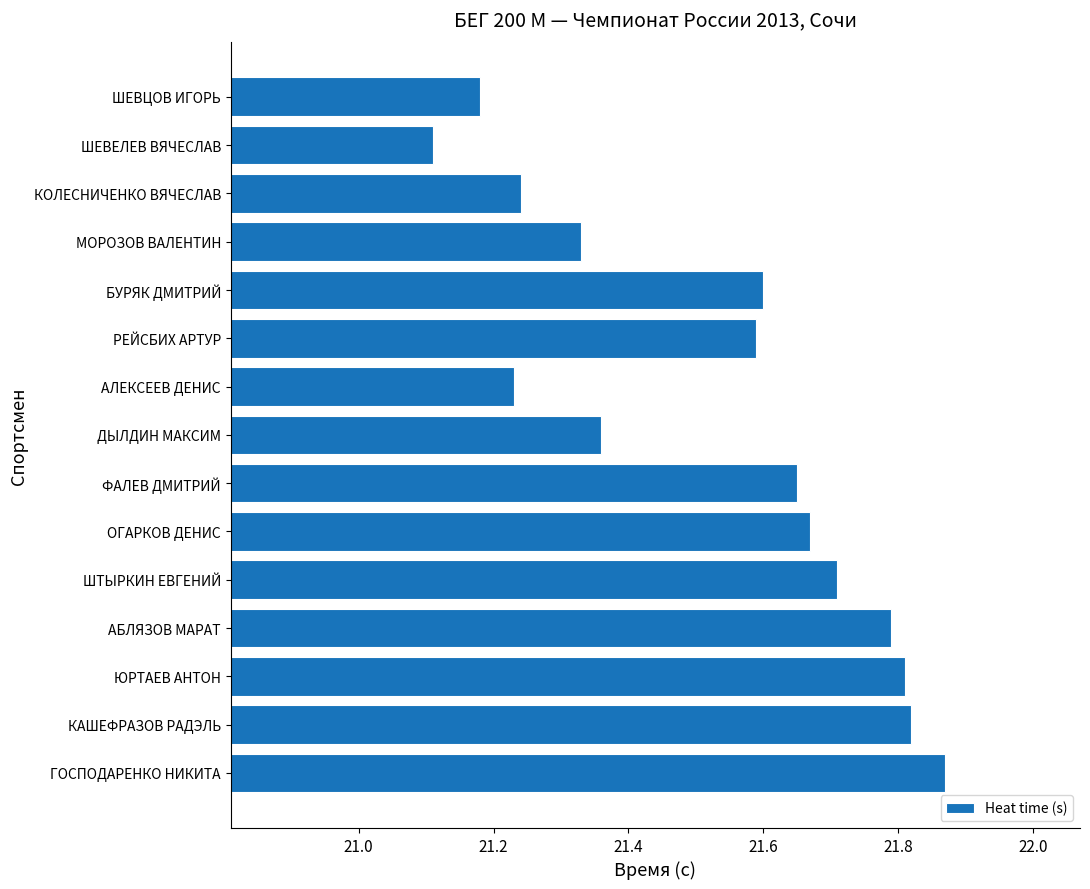

What is the average value?

21.5